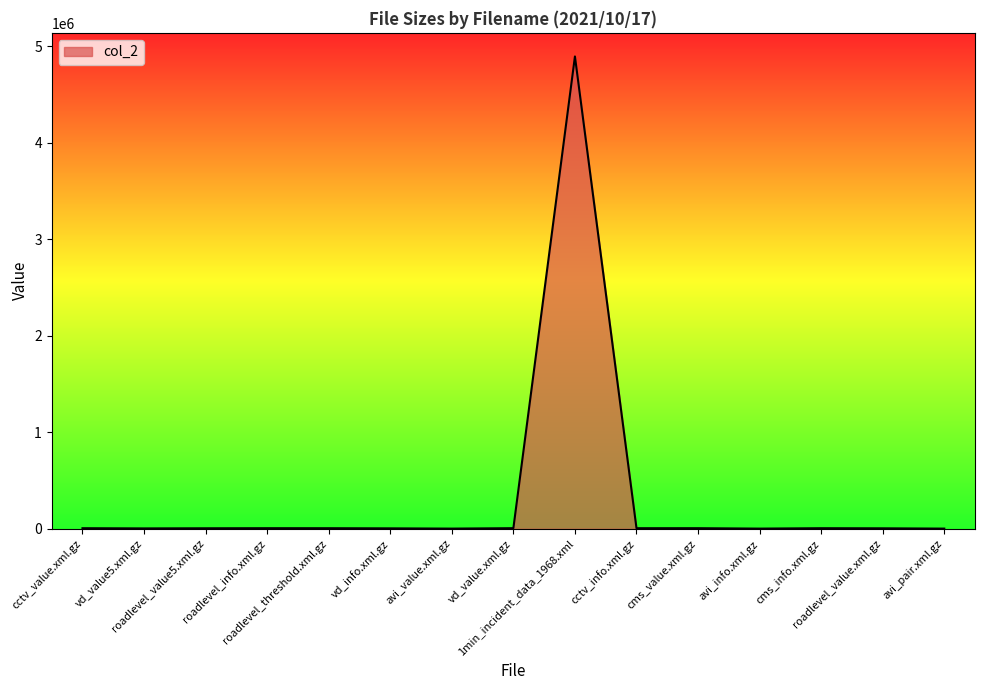

What is the difference between the maximum and minimum values?

4891438